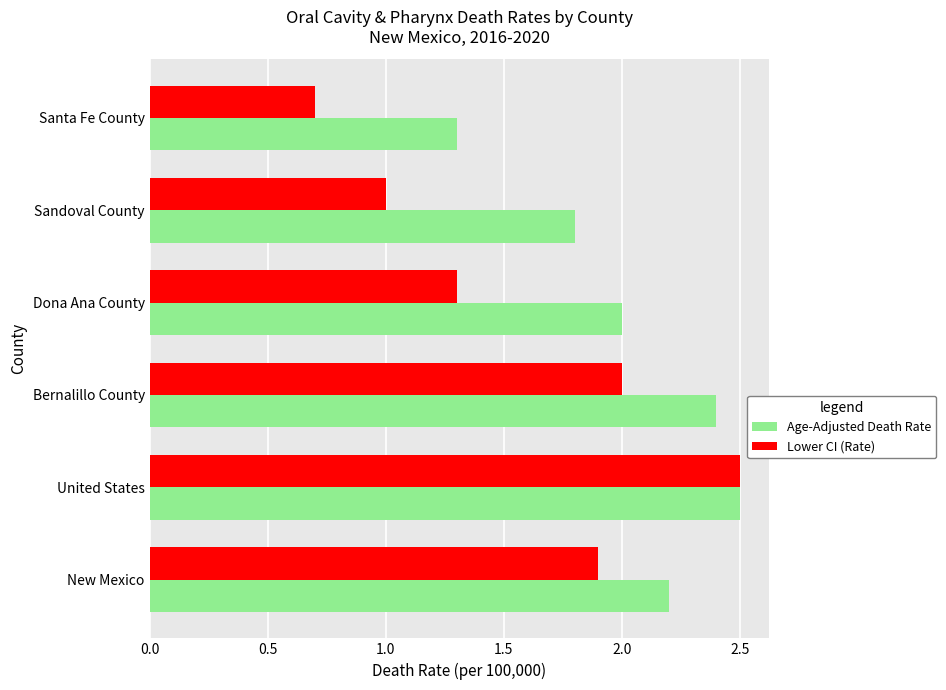

What is the approximate value of Lower CI (Rate) at Sandoval County?

1.0